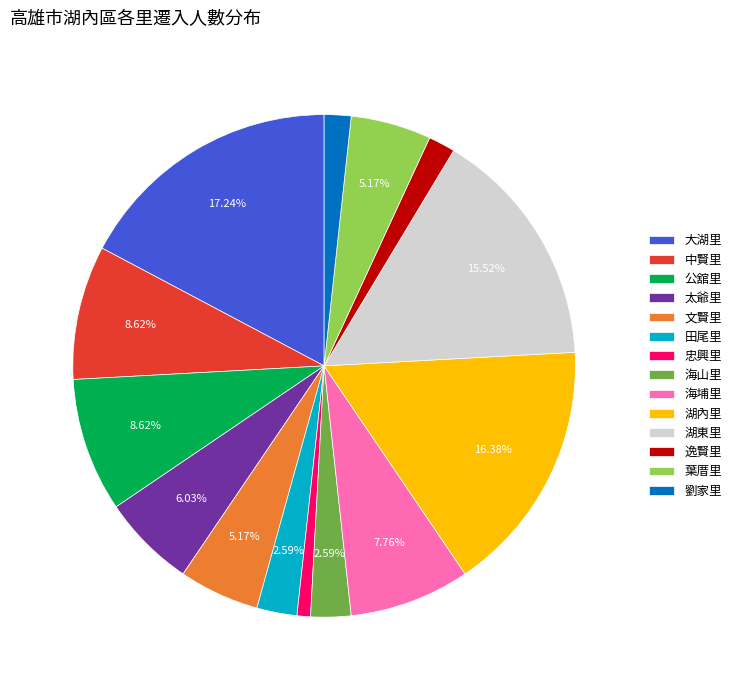

To the nearest percent, what portion does 田尾里 represent?

3%